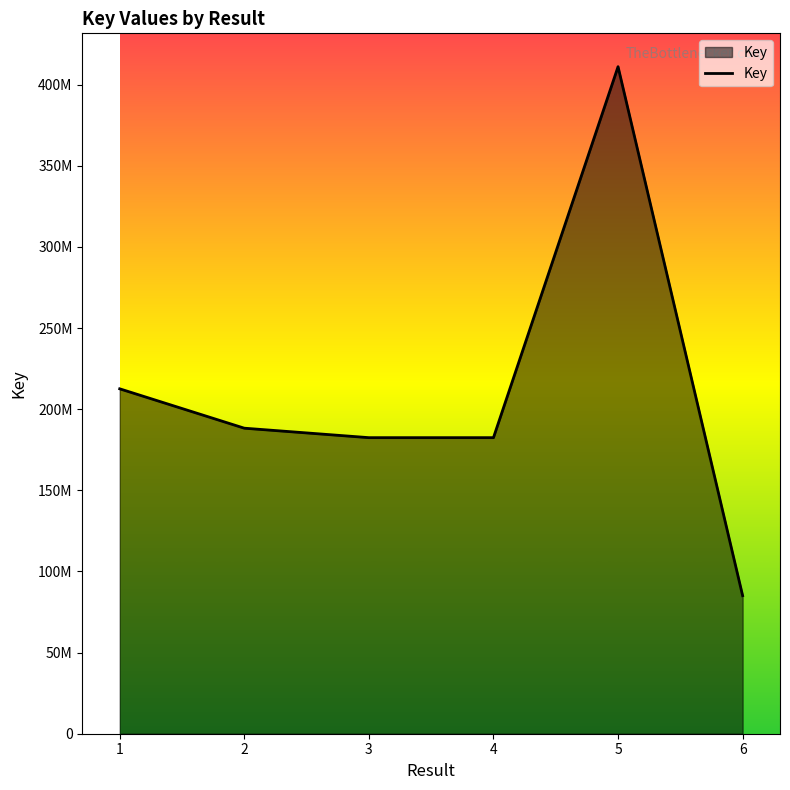

The chart shows a value of 182454346 at 4. True or false?

True